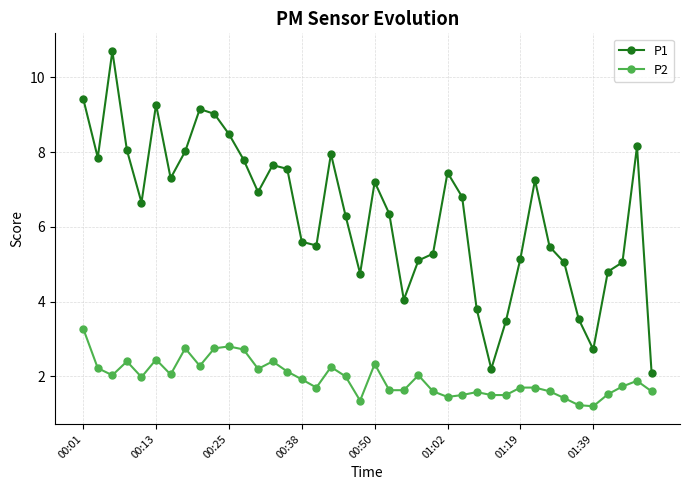

What are all the series names shown in the legend?

P1, P2